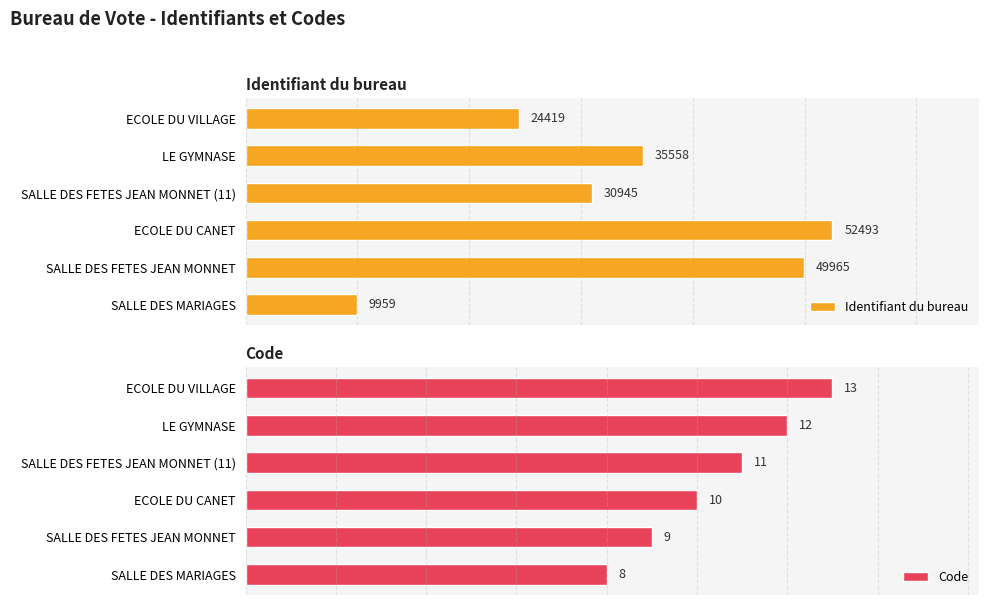

How many bars are there in total?

12